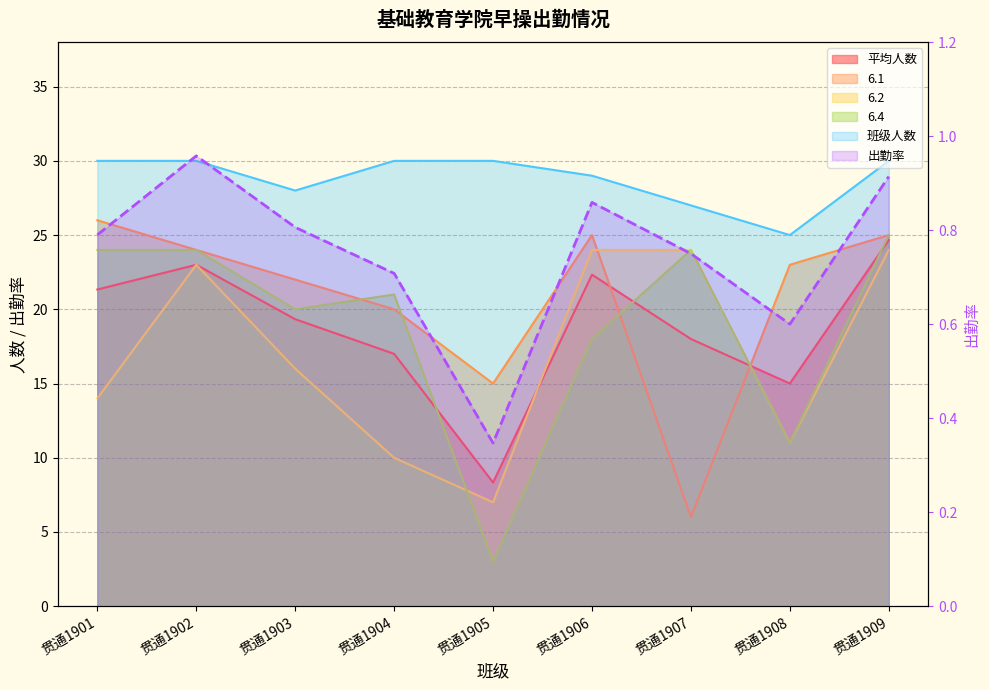

Reading right to left, what are all the values shown in this chart?

贯通1909=0.9	贯通1908=0.6	贯通1907=0.8	贯通1906=0.9	贯通1905=0.3	贯通1904=0.7	贯通1903=0.8	贯通1902=1.0	贯通1901=0.8